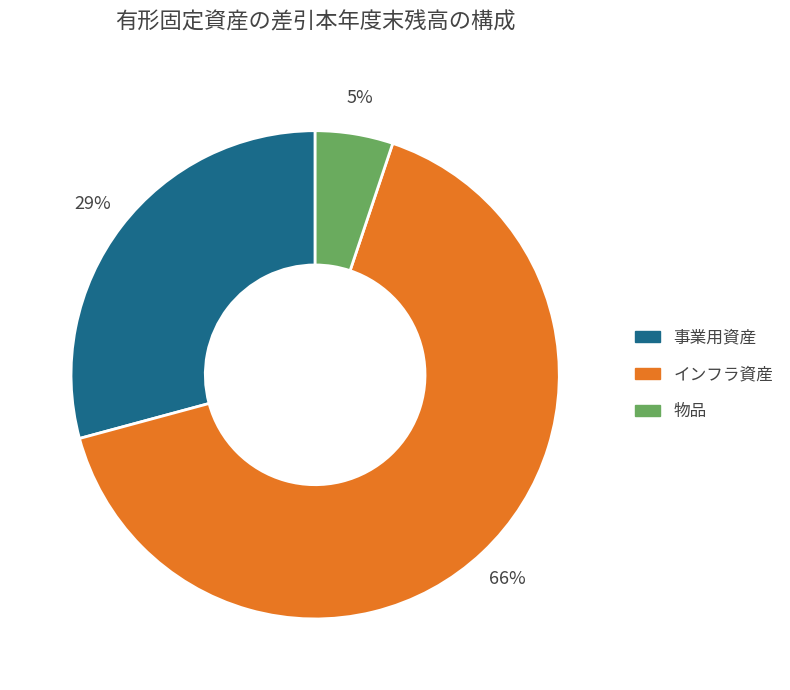

Between インフラ資産 and 事業用資産, which is larger?

インフラ資産